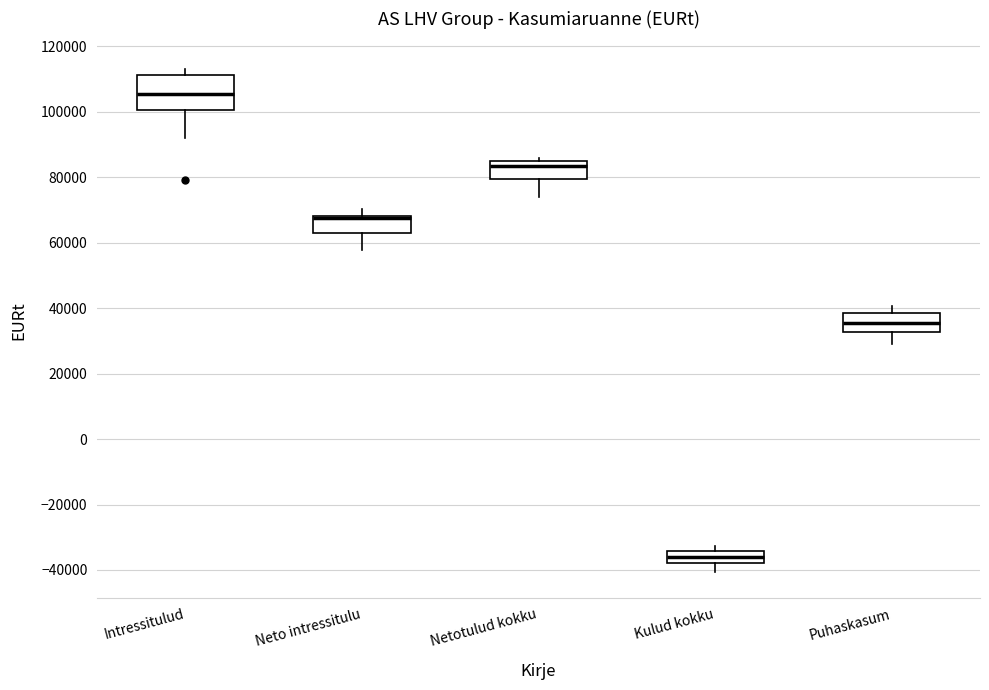

Which box is the tallest, from its lower edge to its upper edge?

Intressitulud